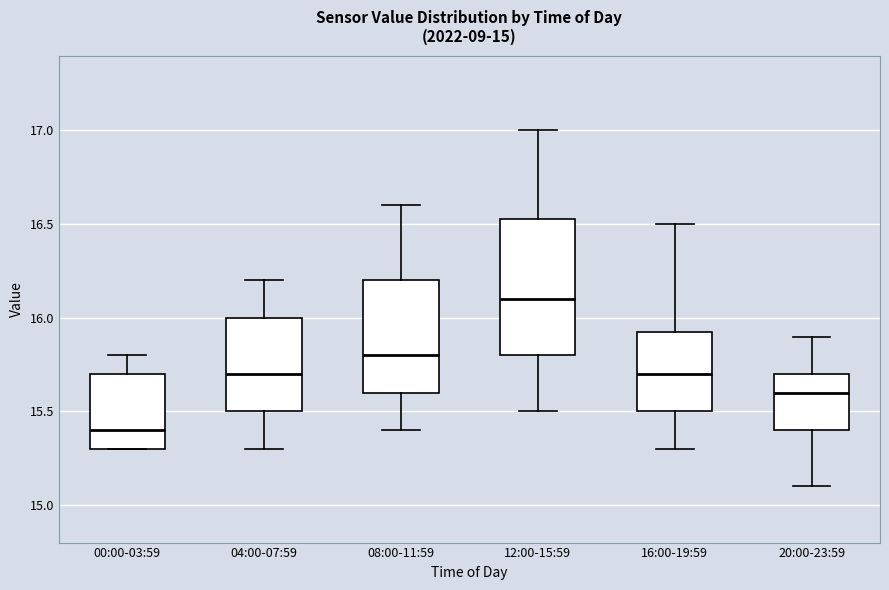

Which box's median line is the highest?

12:00-15:59